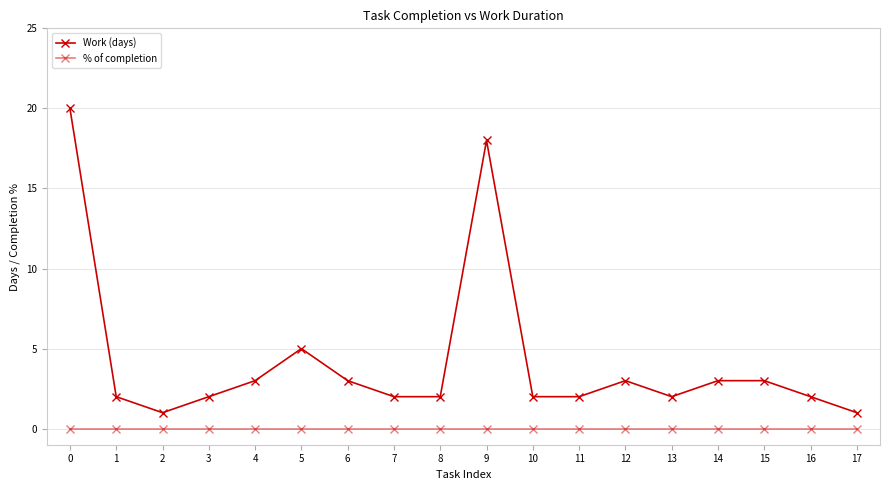

The value of Work (days) at 7 is 2. True or false?

True